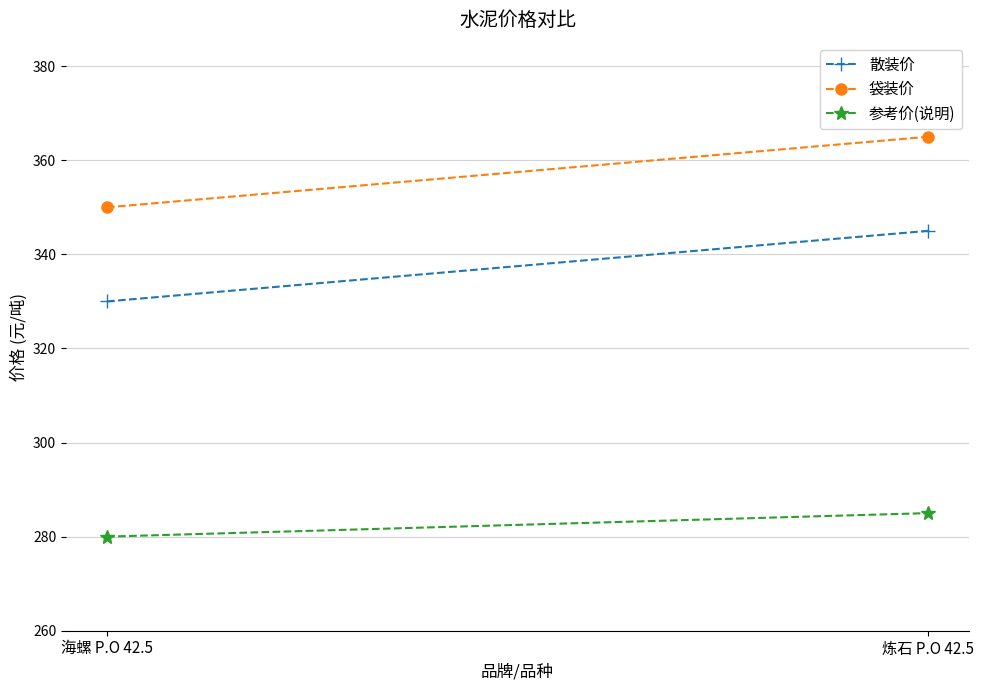

How many 参考价(说明) values are between 280 and 285?

2